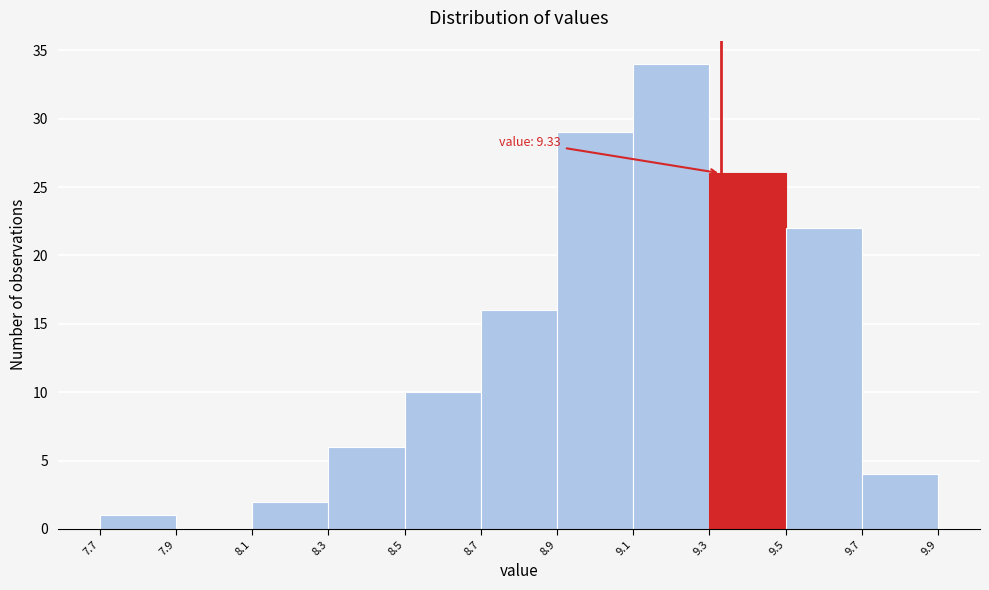

Over which range of the x-axis is the bar tallest?

9.1 to 9.3